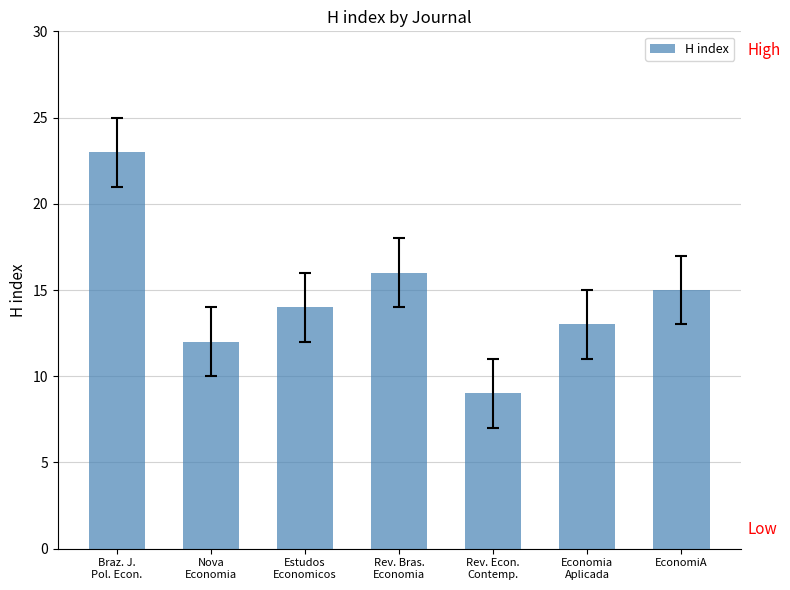

What position from the right is Braz. J.
Pol. Econ.?

7